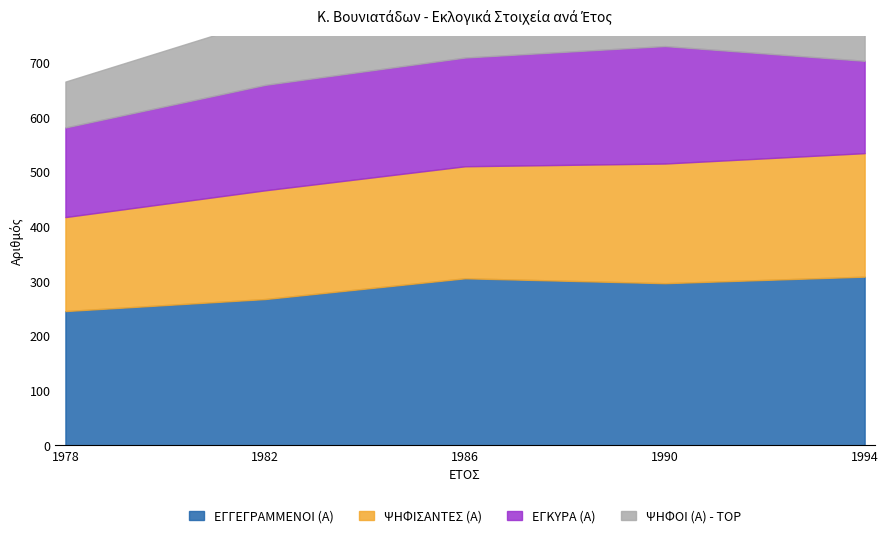

What is the spread (max minus min) of values at 1990?

185